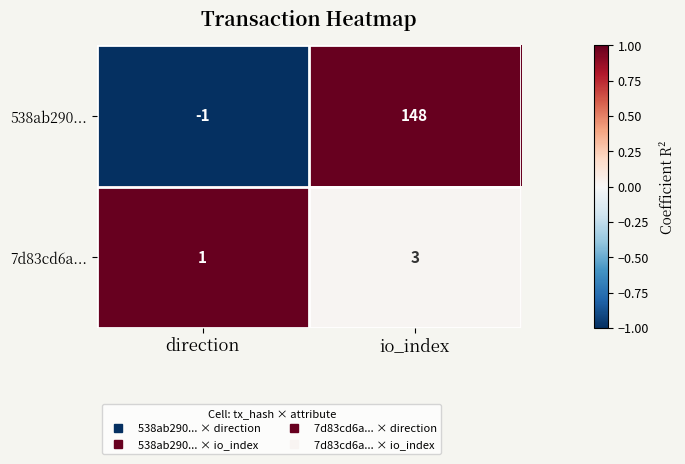

What is the average value of the 538ab290... series?

74